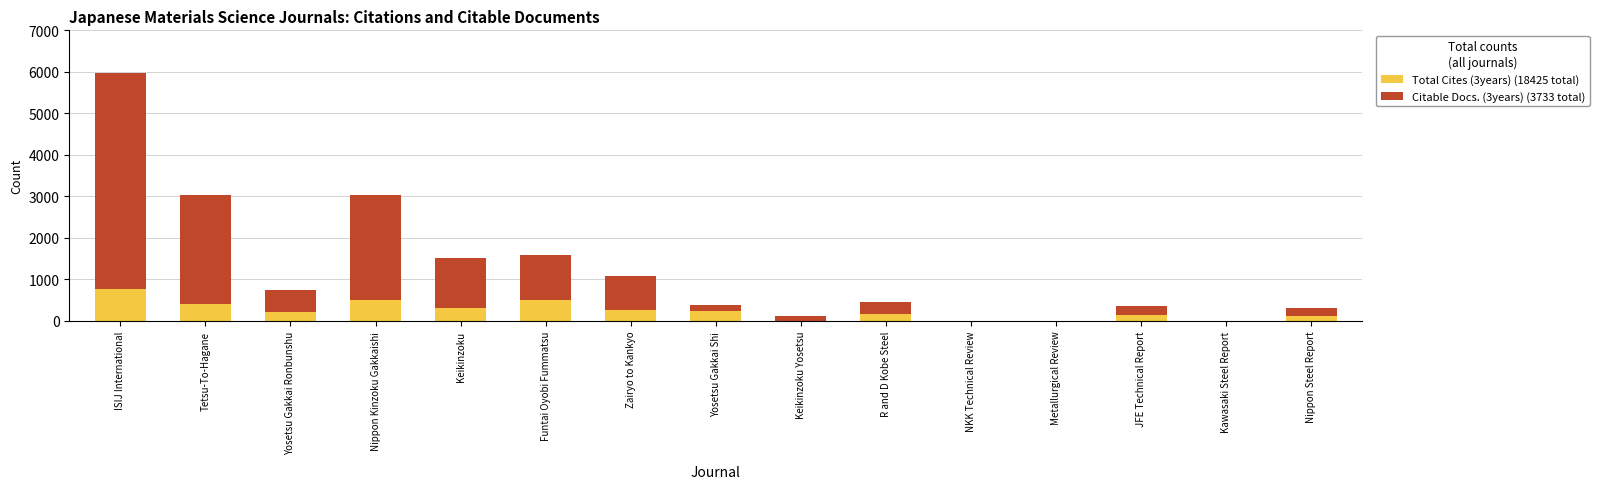

At NKK Technical Review, list the series in order from largest to smallest.

Citable Docs. (3years), Total Cites (3years)